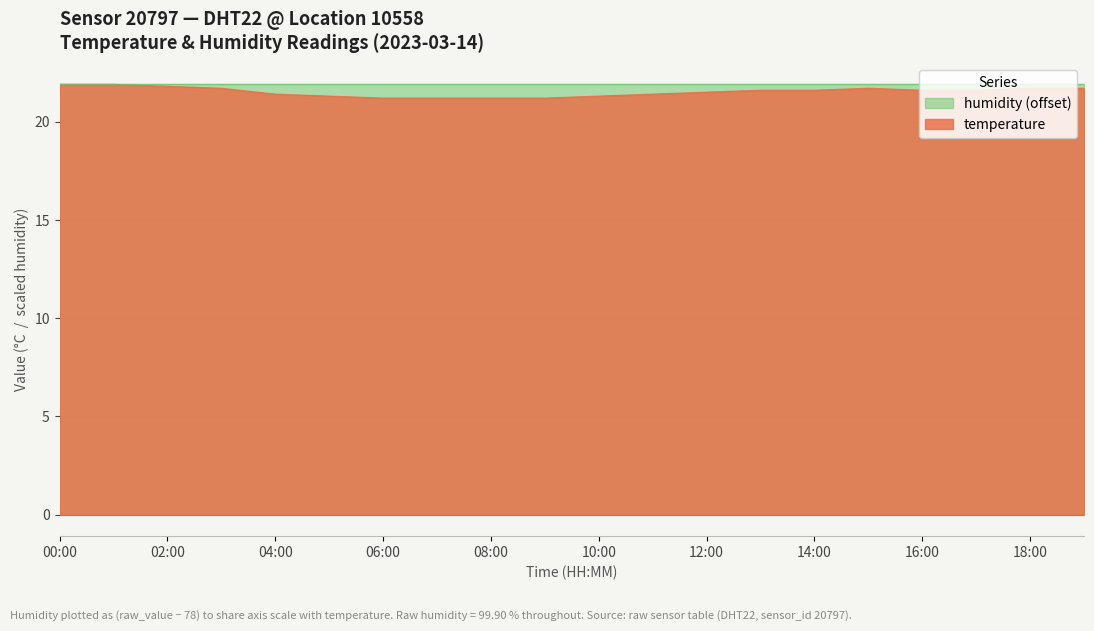

How many lines are shown in the chart?

2